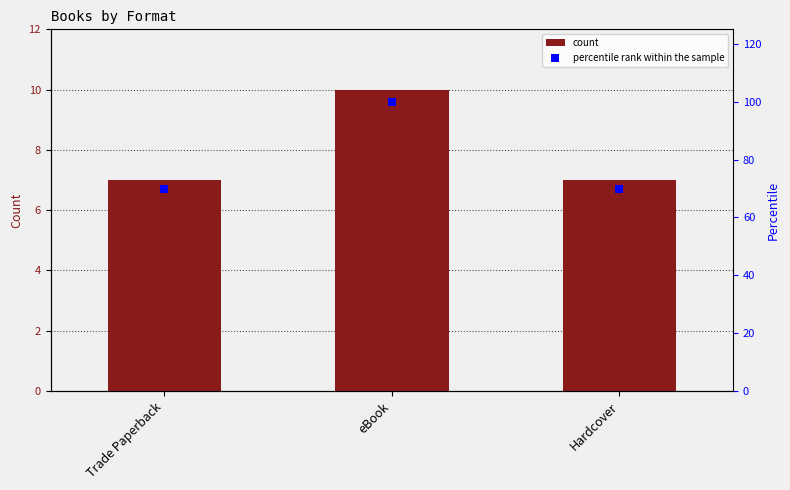

Which series reaches the maximum Y coordinate?

percentile rank within the sample